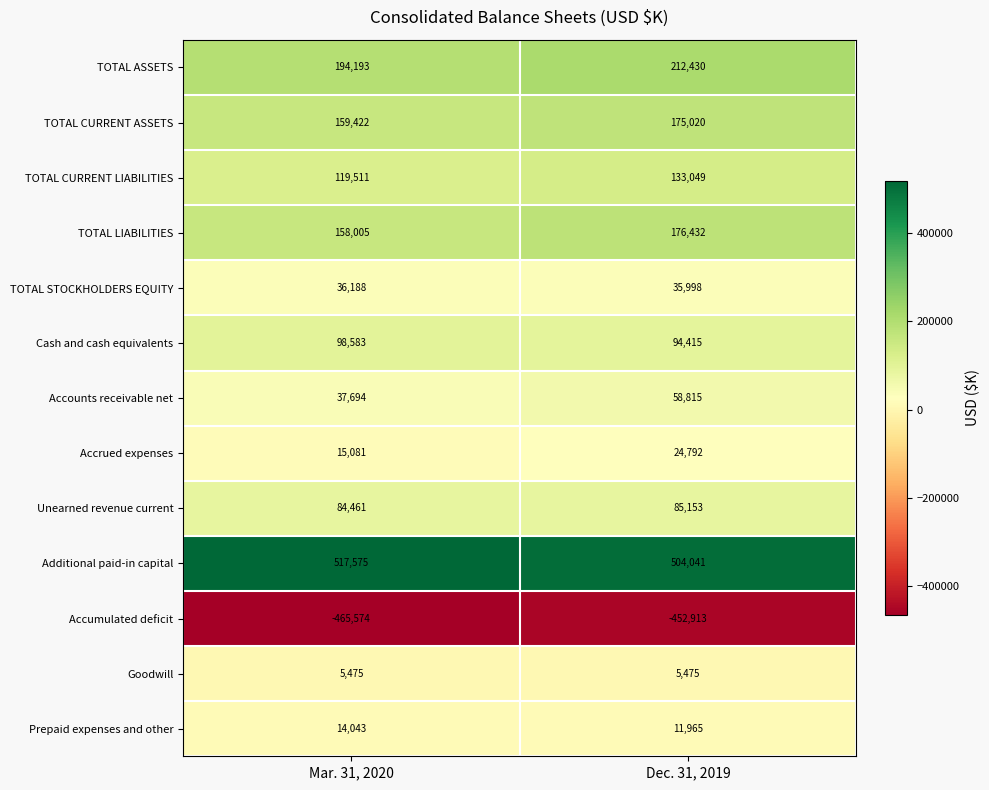

At which category is the sum across all series the highest?

Dec. 31, 2019